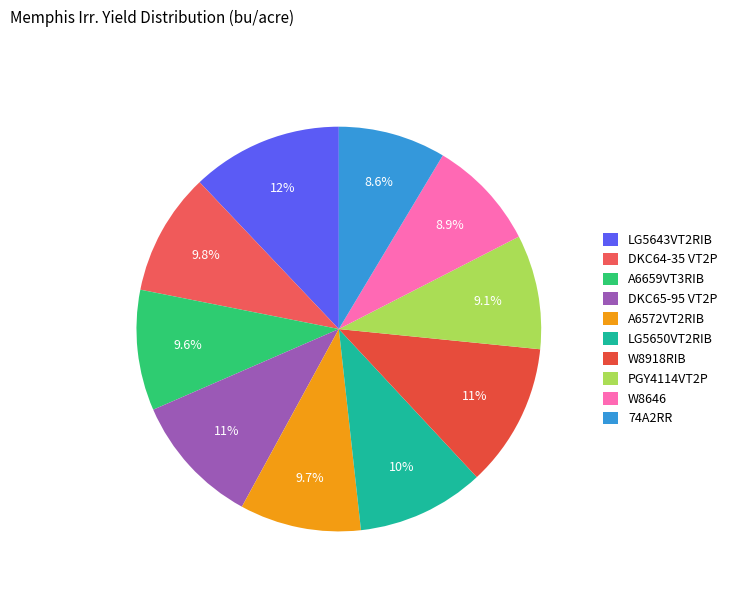

Count the number of slices in the pie.

10